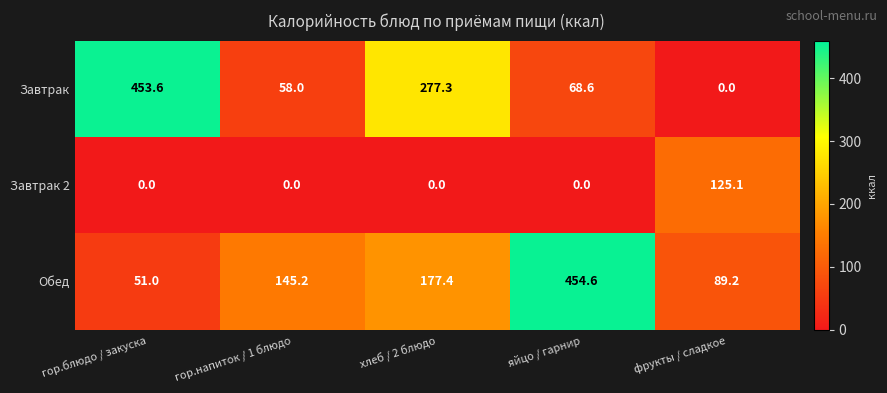

Reading right to left, list all the values displayed in this chart.

Завтрак: фрукты / сладкое=0.0	яйцо / гарнир=68.6	хлеб / 2 блюдо=277.3	гор.напиток / 1 блюдо=58.0	гор.блюдо / закуска=453.6
Завтрак 2: фрукты / сладкое=125.1	яйцо / гарнир=0.0	хлеб / 2 блюдо=0.0	гор.напиток / 1 блюдо=0.0	гор.блюдо / закуска=0.0
Обед: фрукты / сладкое=89.2	яйцо / гарнир=454.6	хлеб / 2 блюдо=177.4	гор.напиток / 1 блюдо=145.2	гор.блюдо / закуска=51.0